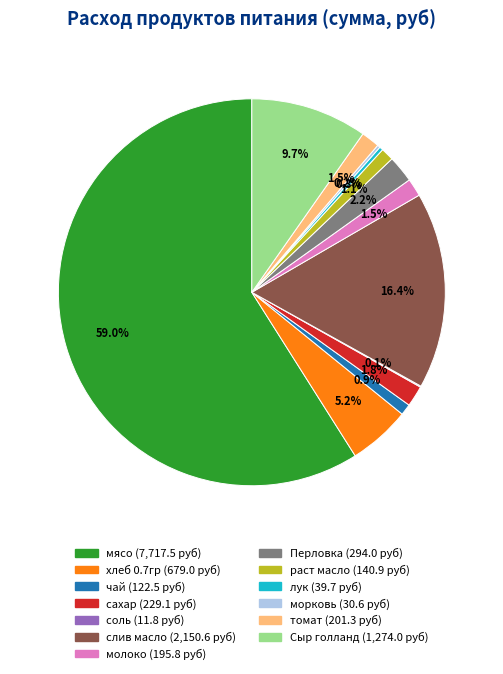

What percentage is the мясо slice, to the nearest percent?

59%